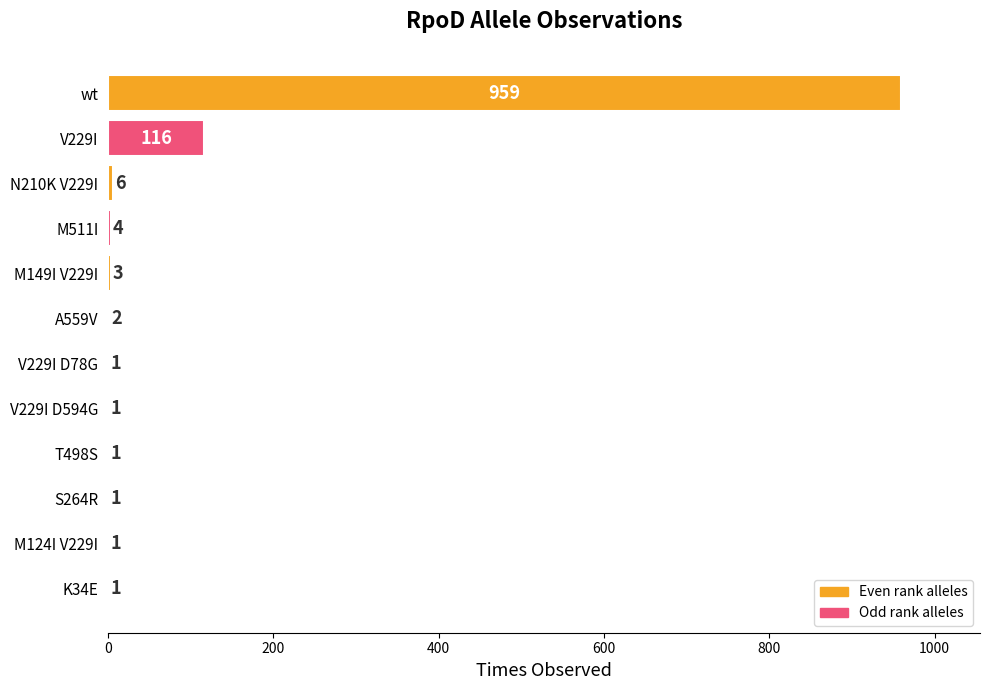

What is the ratio of the value at M124I V229I to the value at T498S?

1.0